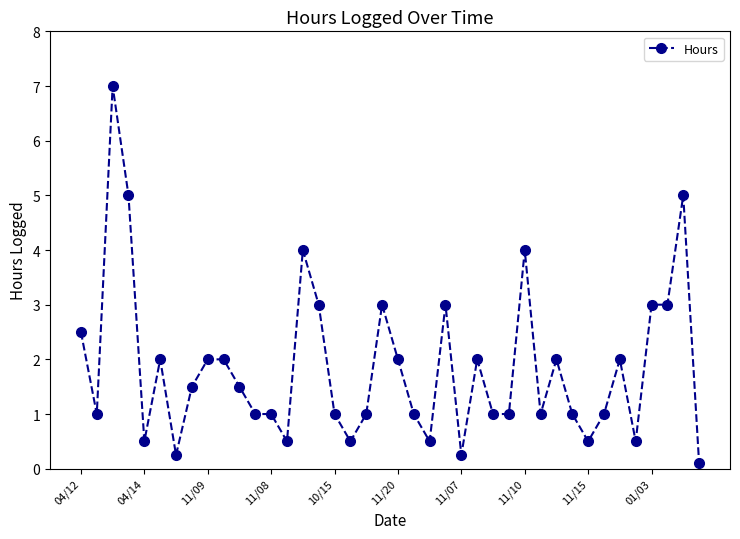

What is the maximum value shown in the chart?

7.0